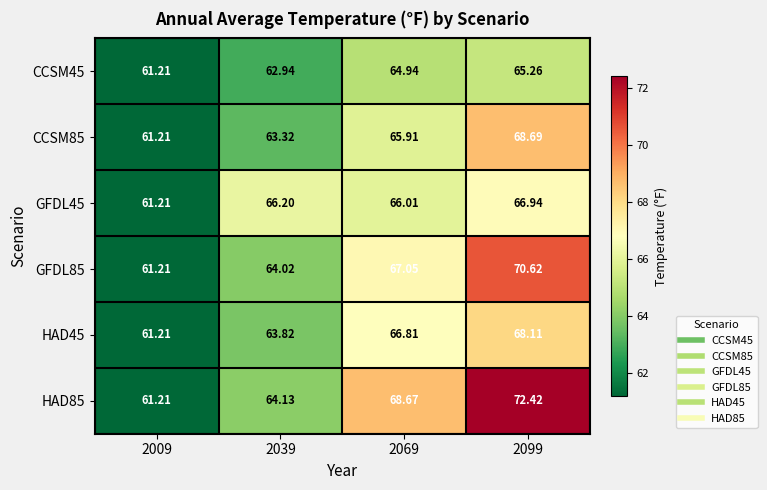

Is the value of HAD85 at 2099 greater than the value of GFDL85 at 2099?

Yes